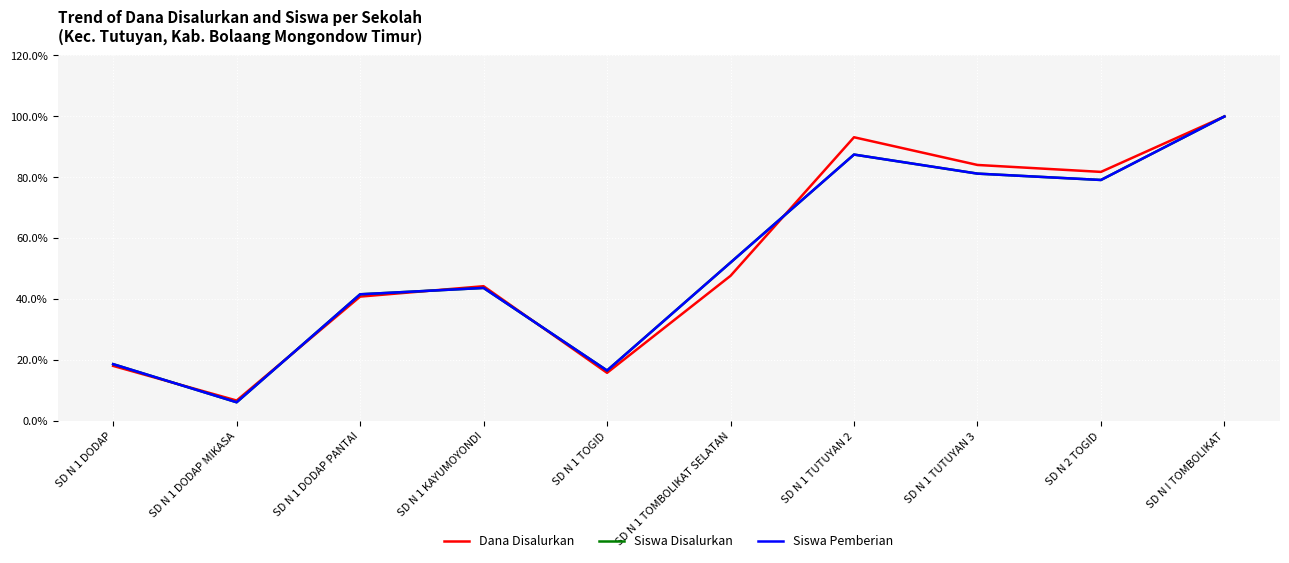

The Dana Disalurkan series shows 15.9 at SD N 1 TOGID. True or false?

True